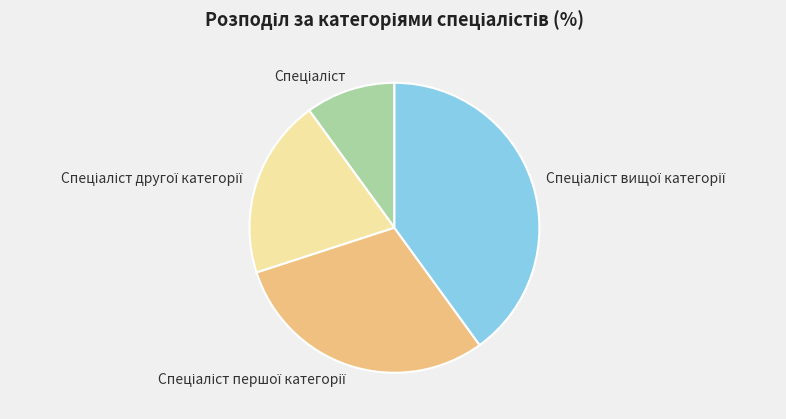

Is there any slice that represents more than half of the pie?

No